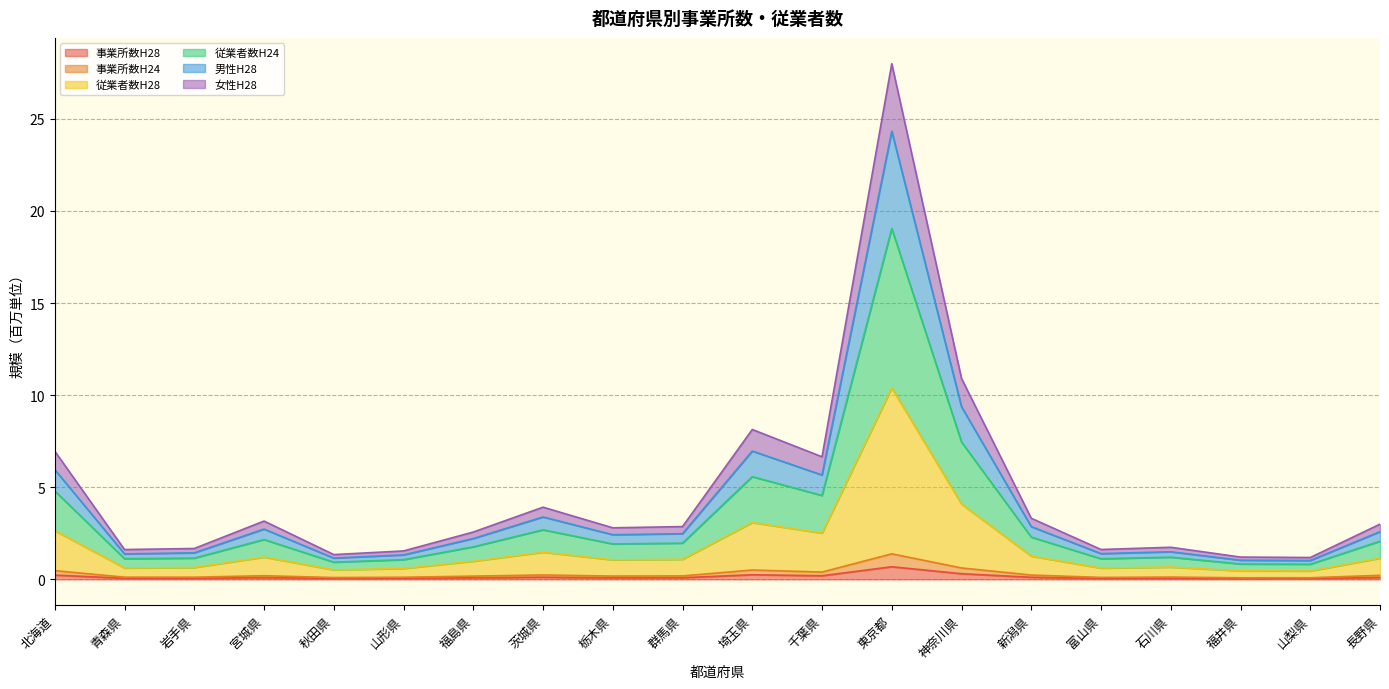

True or false: 男性H28 has a value of 1.4 at 福井県.

False